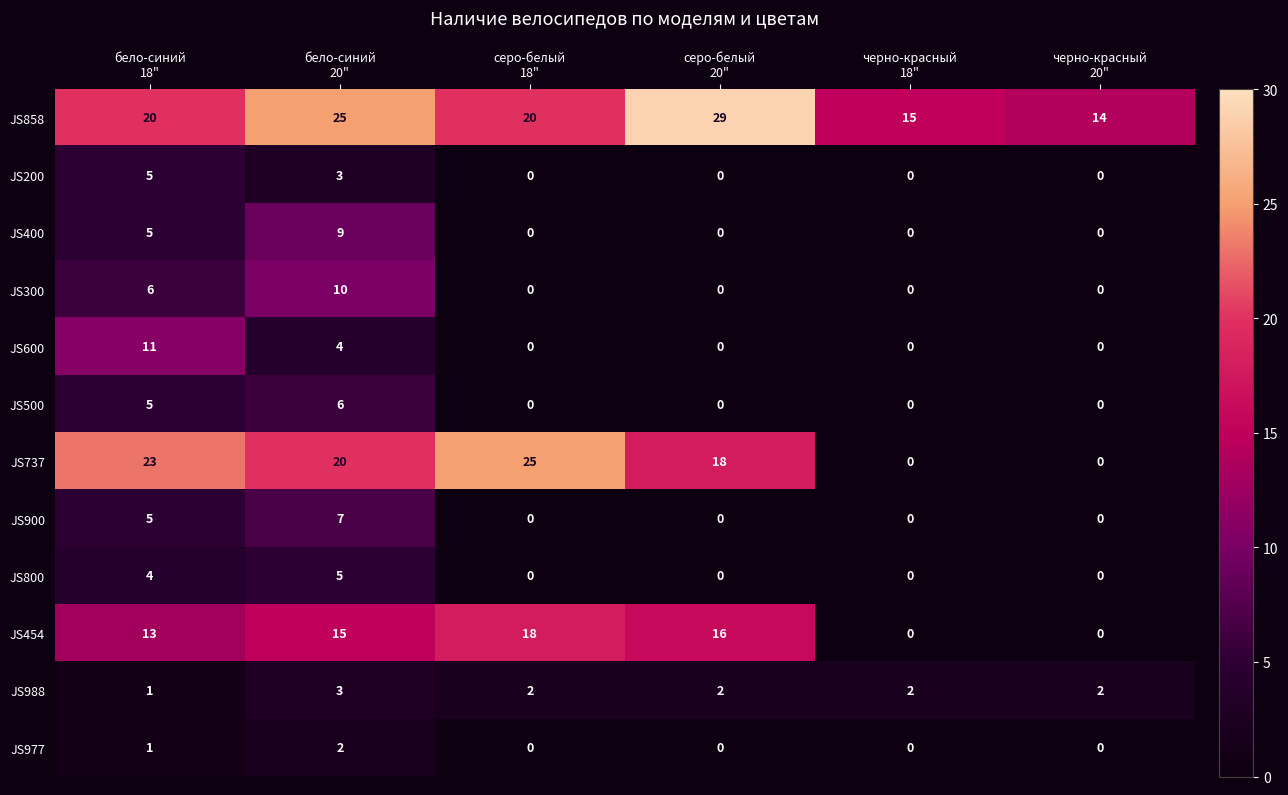

What is the sum of all JS800 values?

9